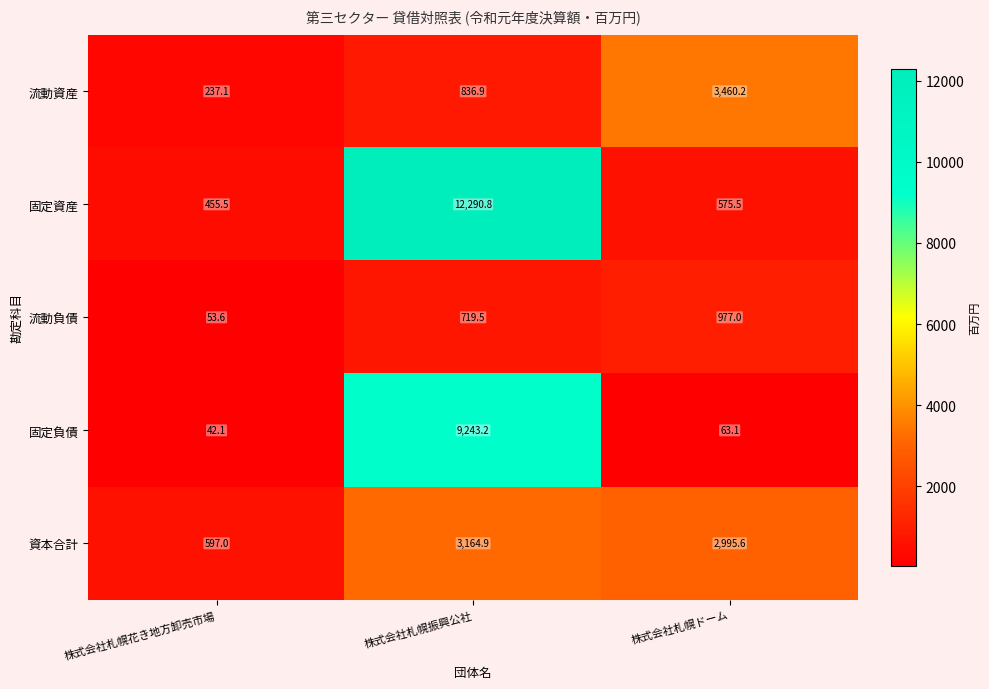

What is the sum of all 流動負債 values?

1750.1